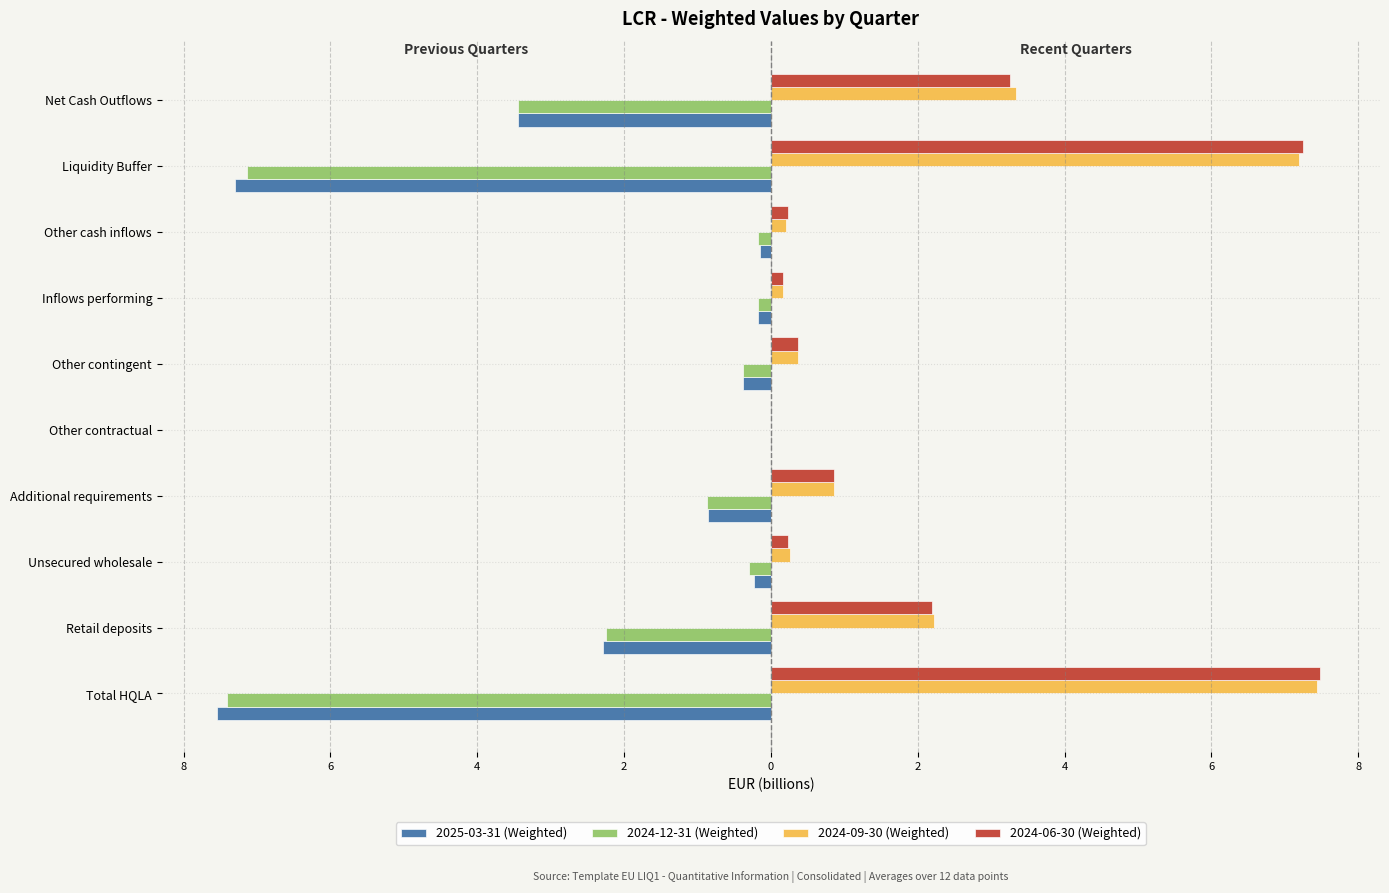

What is the lowest value of the 2024-12-31 (Weighted) series?

-7.4